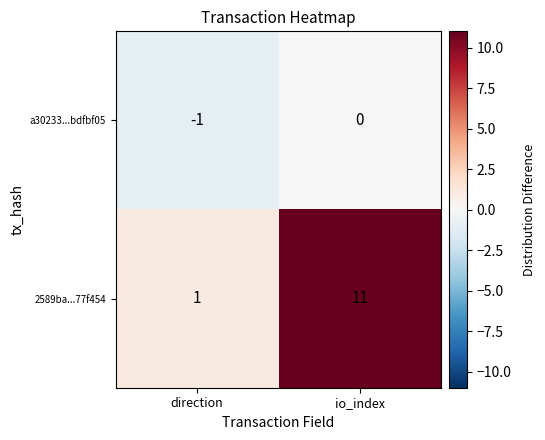

What is the sum of the 2589ba...77f454 values at direction and io_index?

12